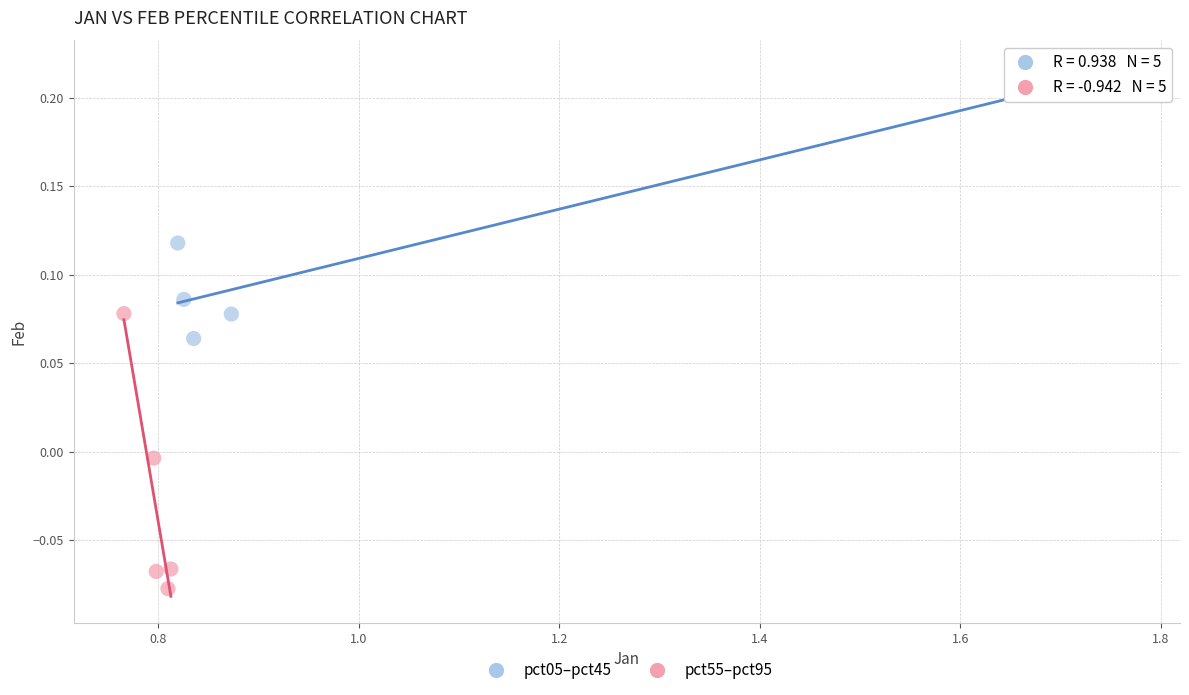

Which series contains the lowest Y value?

pct55–pct95